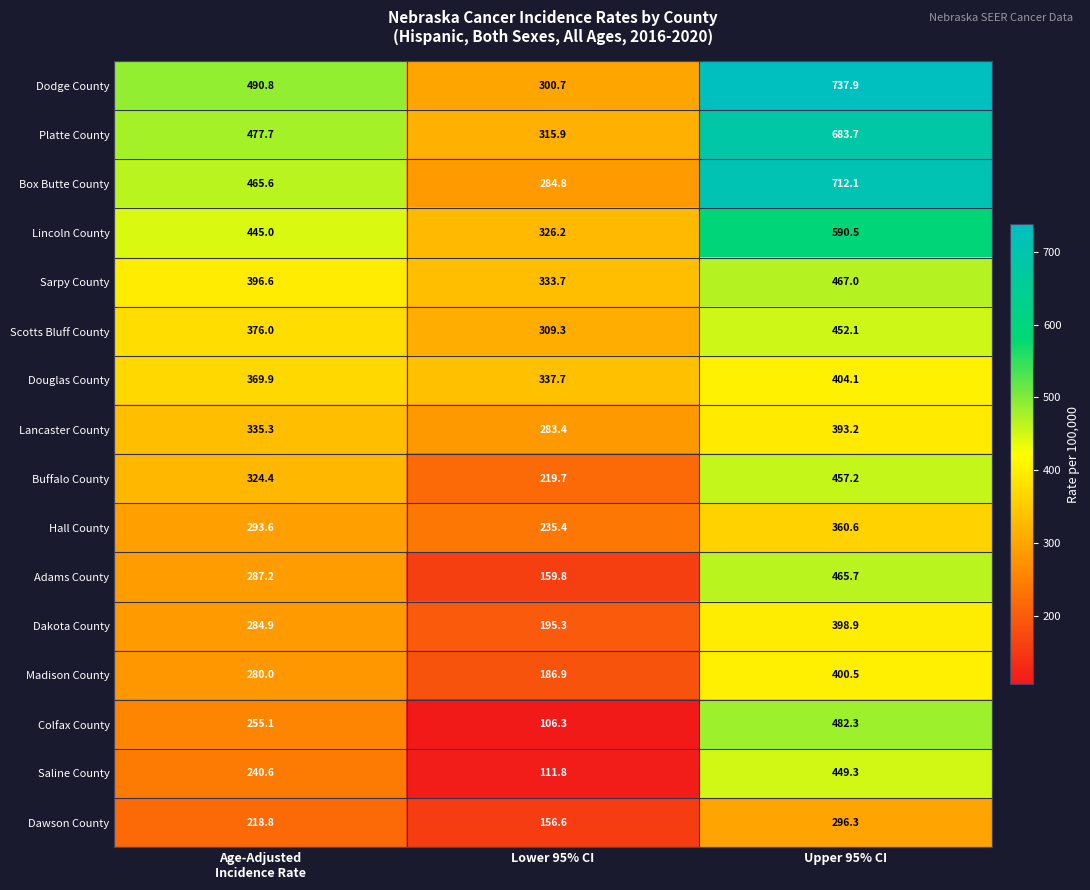

Which series has the widest spread of values?

Dodge County